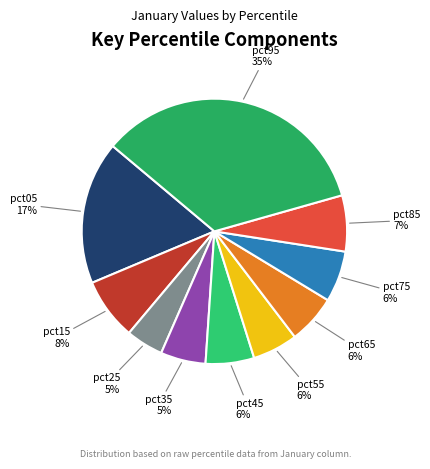

How many slices are in this pie chart?

10